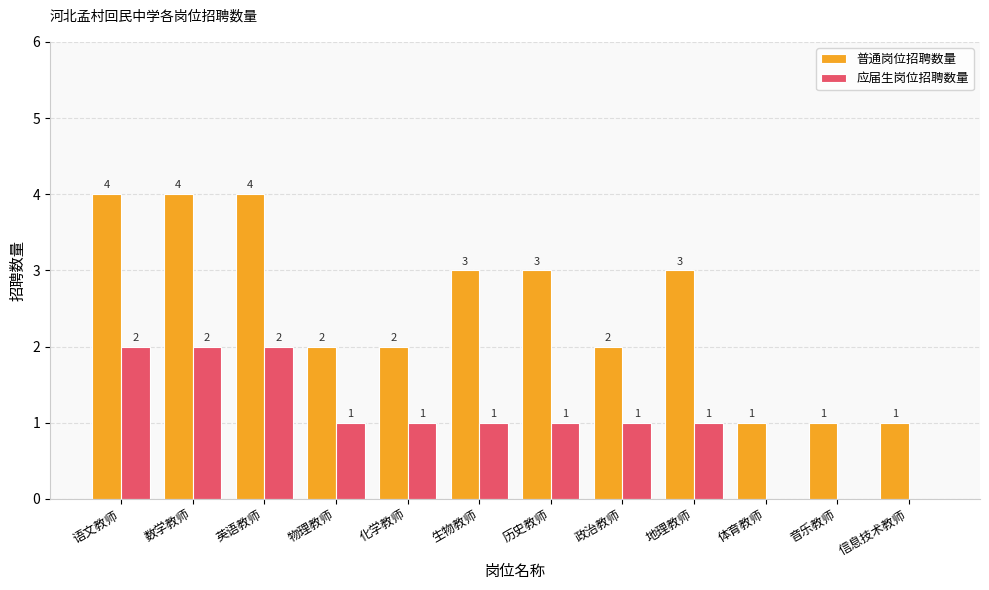

What is the greatest value displayed?

4